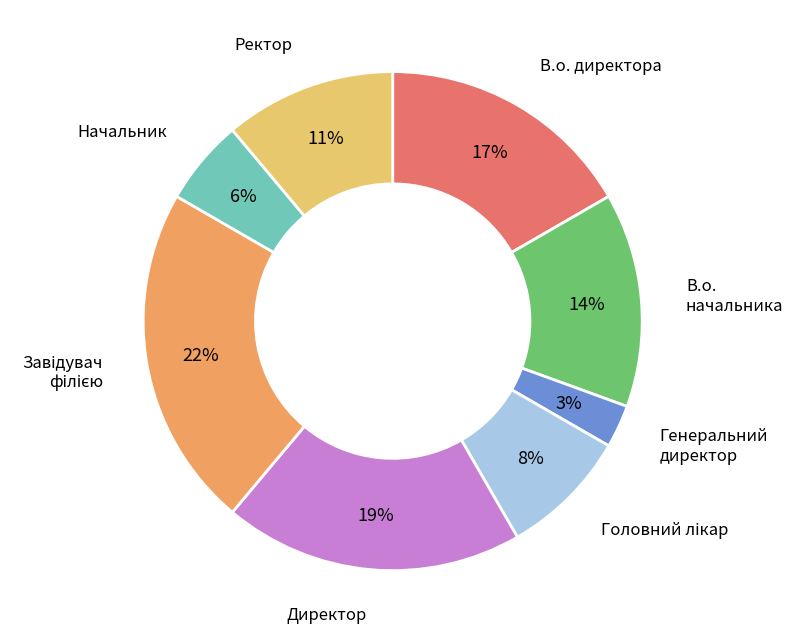

How many segments does this pie chart have?

8